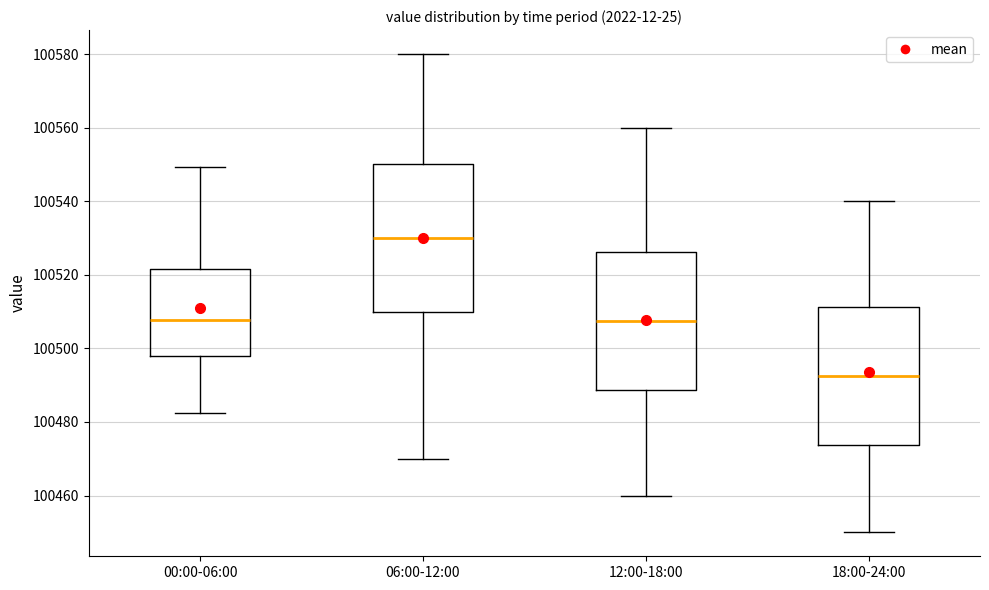

Where does the lower whisker of the box for 06:00-12:00 end on the y-axis? The values are not printed on the chart, so give them approximately, as read against the axis.

100470